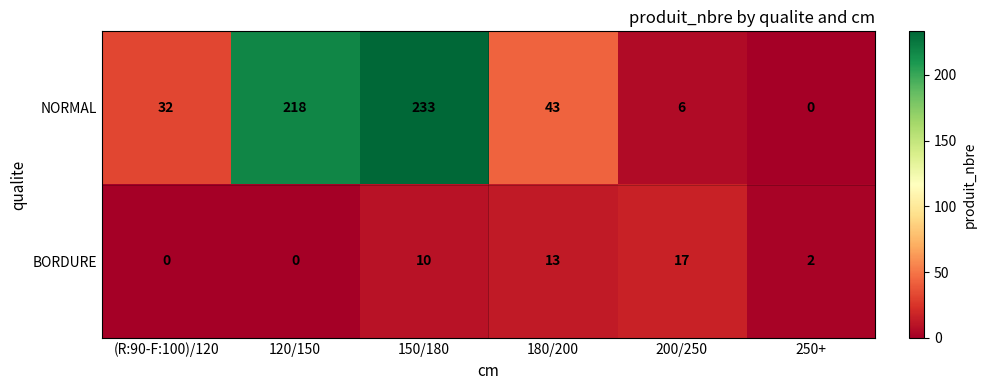

At how many categories does at least one series exceed 72?

2